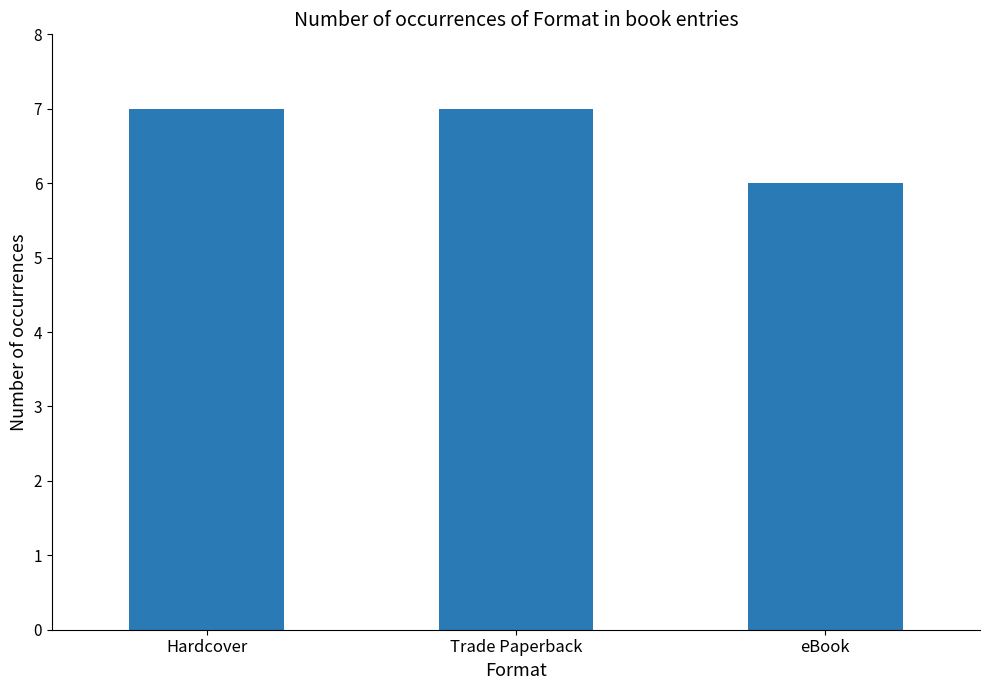

What is the label of the 2nd bar from the left?

Trade Paperback